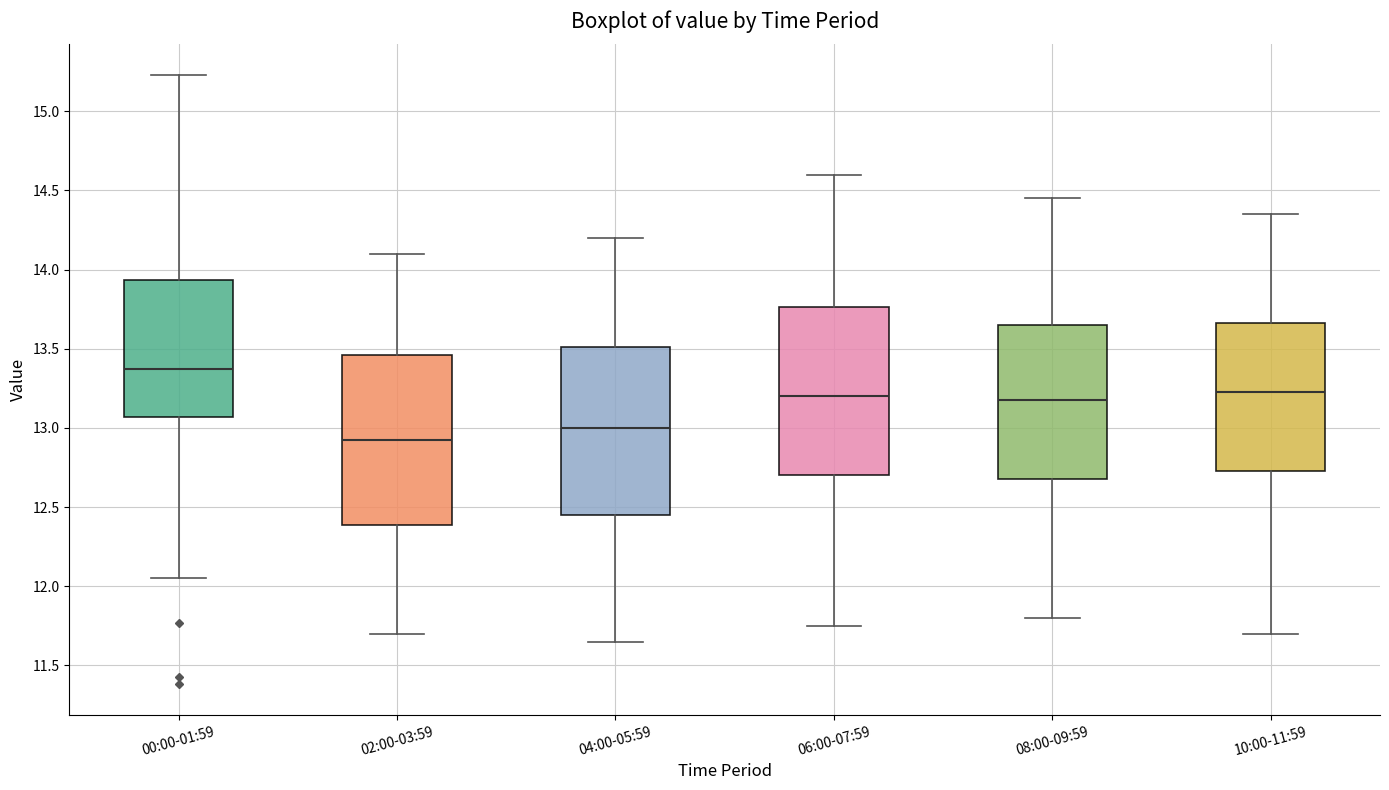

Where does the median line of the box for 04:00-05:59 sit on the y-axis? The values are not printed on the chart, so give them approximately, as read against the axis.

13.00